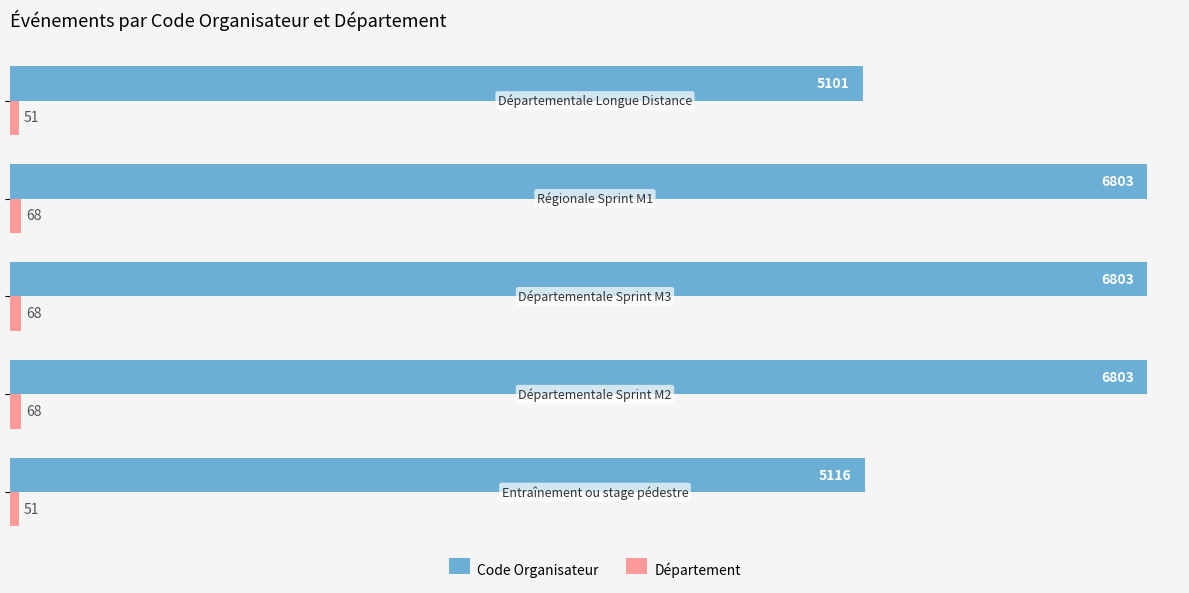

What is the maximum value shown in the chart?

6803